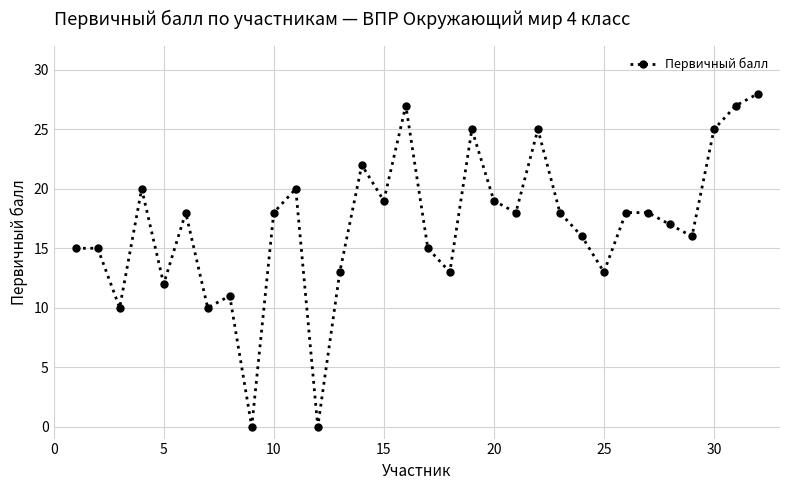

What is the maximum value shown in the chart?

28